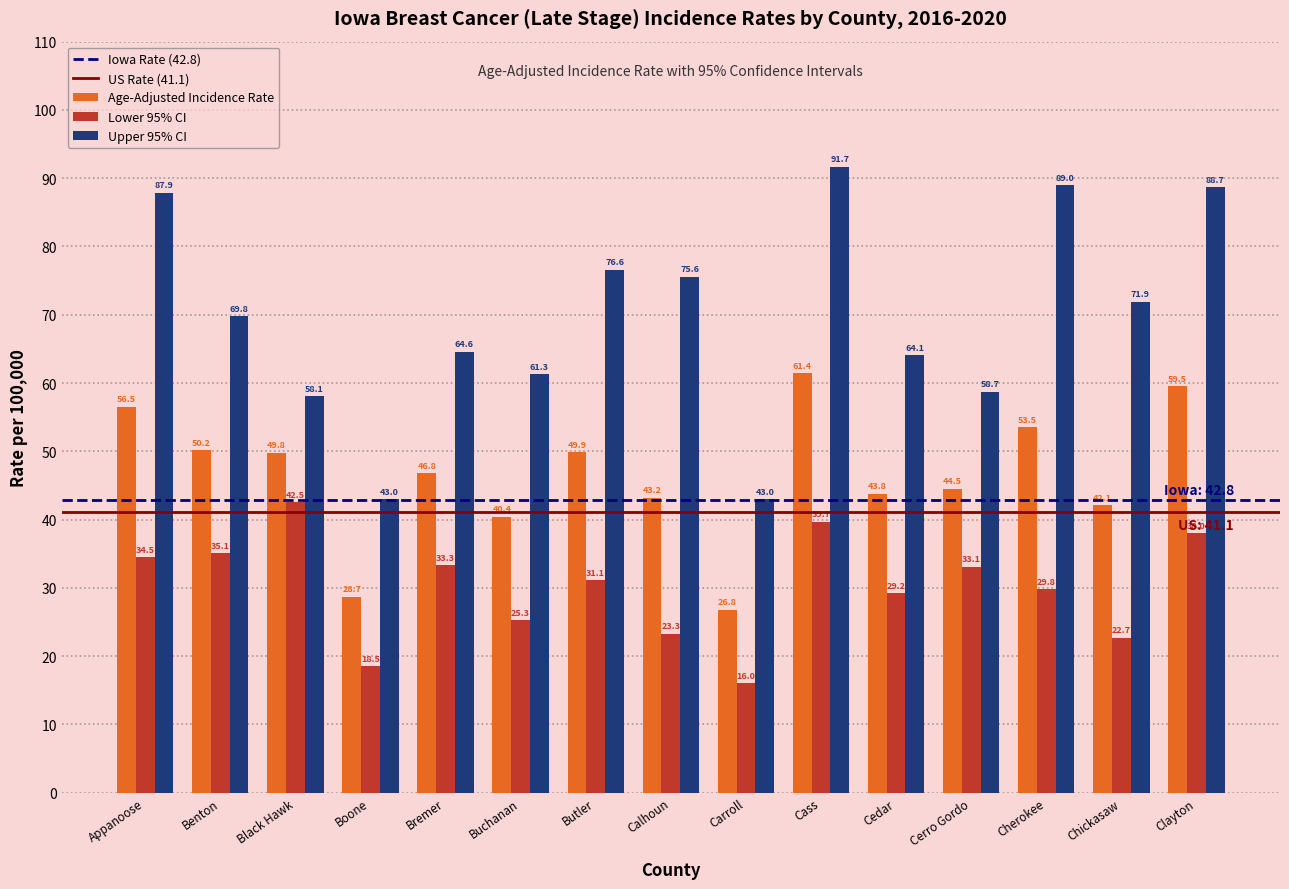

Rank the series at Butler from highest to lowest value.

Upper 95% CI, Age-Adjusted Incidence Rate, Lower 95% CI